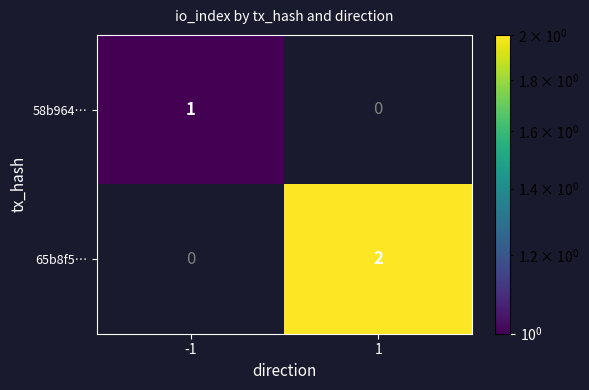

True or false: 58b964… has a value of 1 at -1.

True